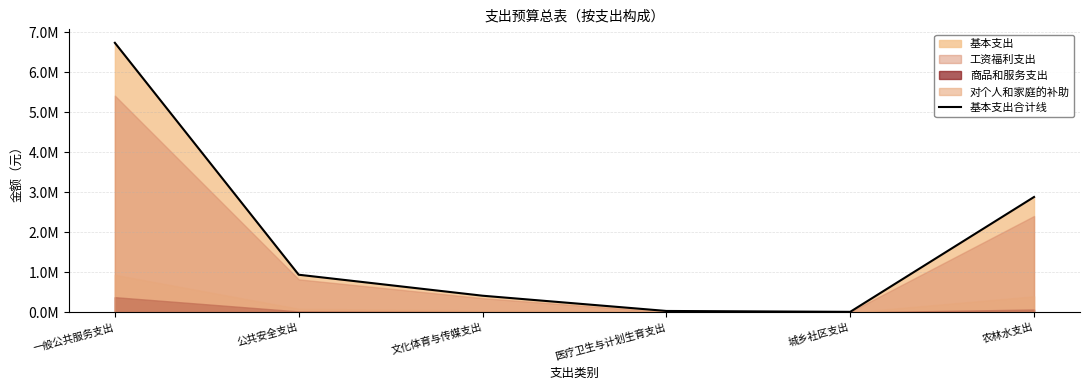

What is the average value?

1838898